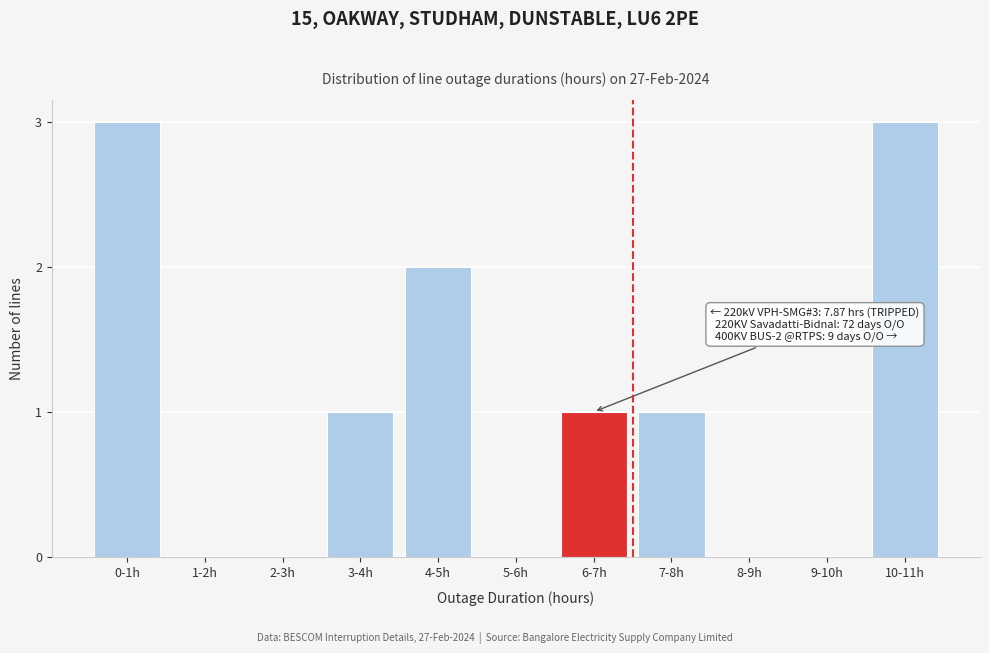

Reading left to right, list all the values displayed in this chart.

0-1h=3	1-2h=0	2-3h=0	3-4h=1	4-5h=2	5-6h=0	6-7h=1	7-8h=1	8-9h=0	9-10h=0	10-11h=3